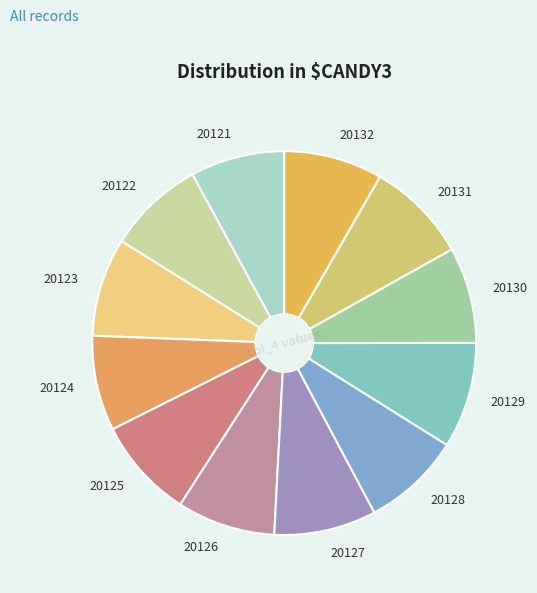

Is the sum of 20121 and 20131 greater than half?

No